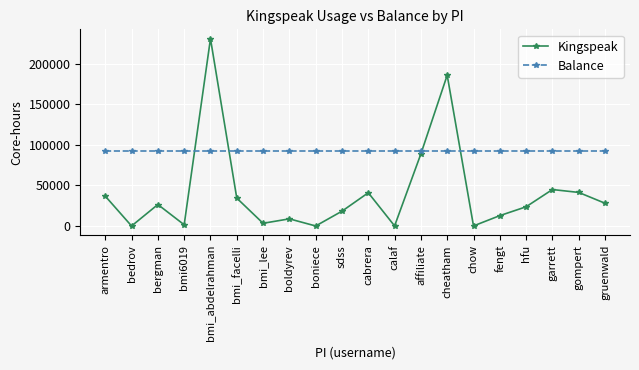

Does the chart display data point markers on the line(s)?

Yes